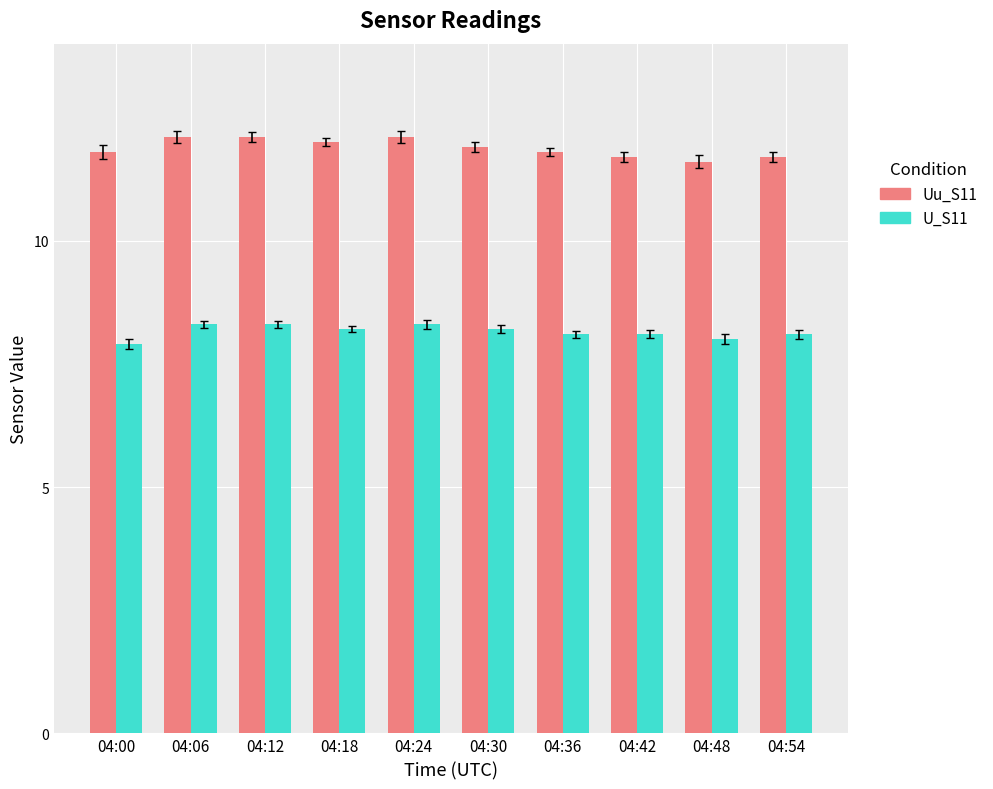

Read the U_S11 value at 04:06.

8.3